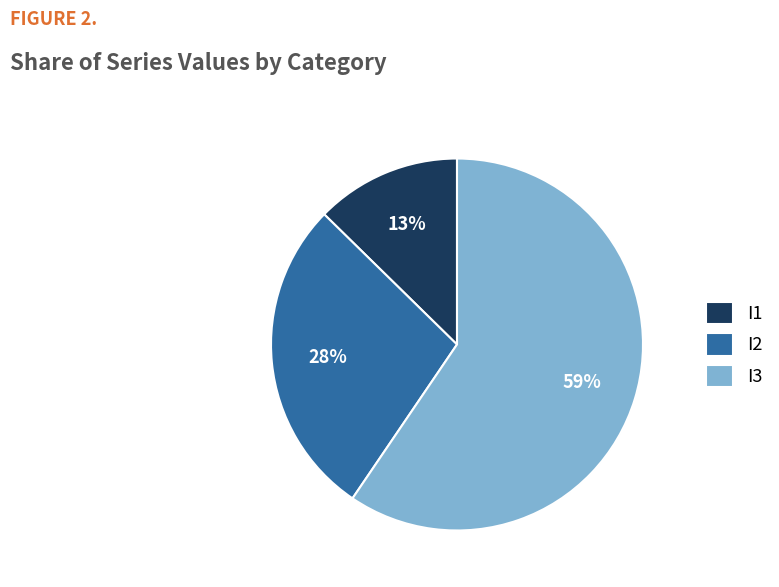

How many slices are in this pie chart?

3